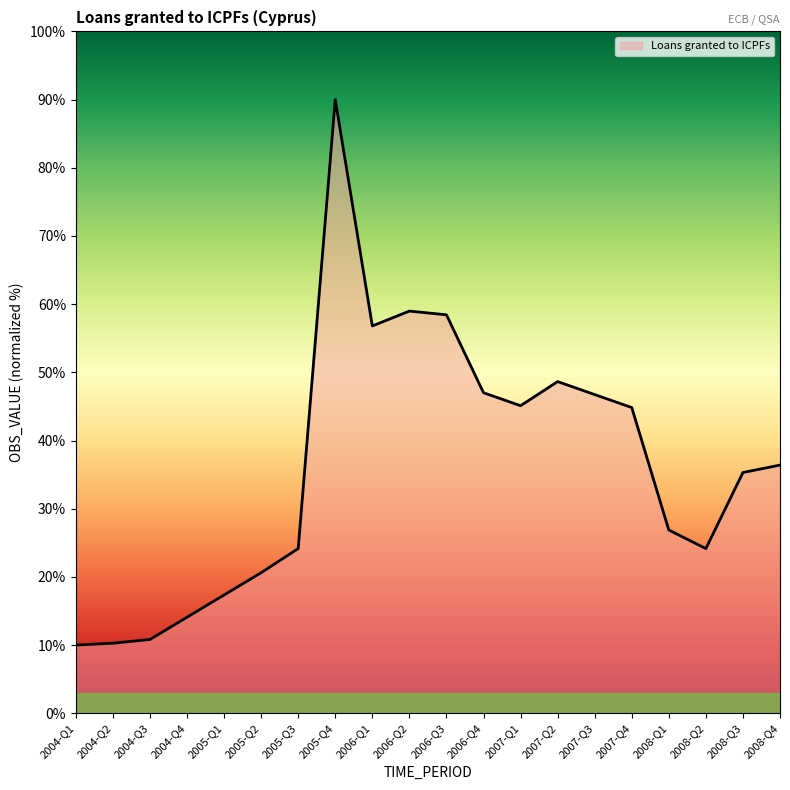

Which label corresponds to the largest value in the chart?

2005-Q4